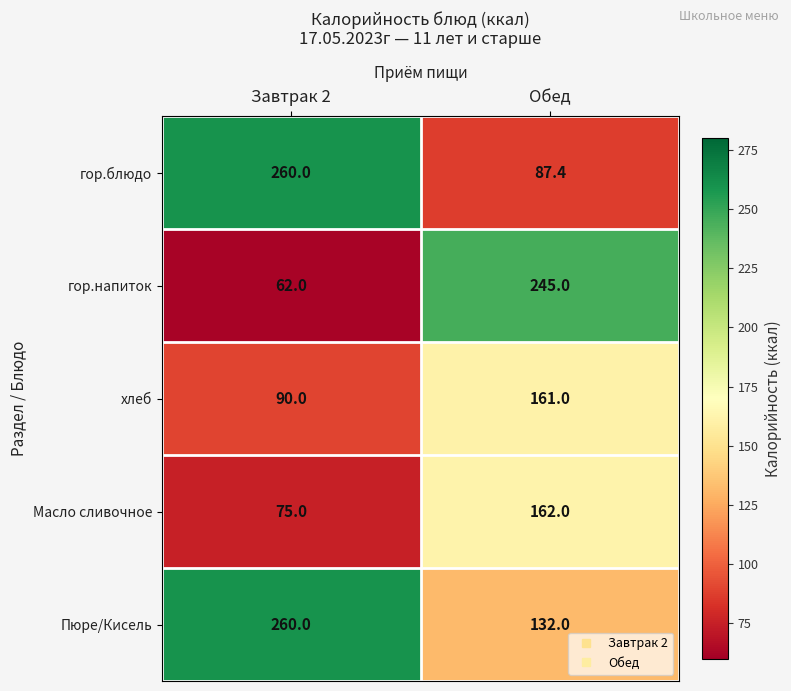

Which series changed the most between Завтрак 2 and Обед?

гор.напиток